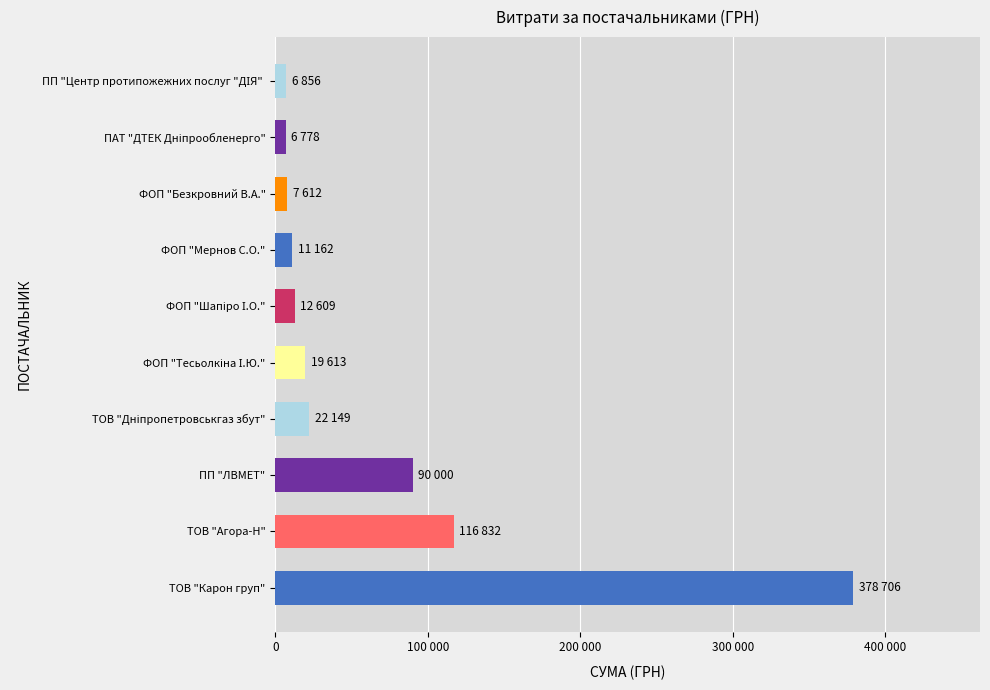

Are the bars horizontal?

Yes